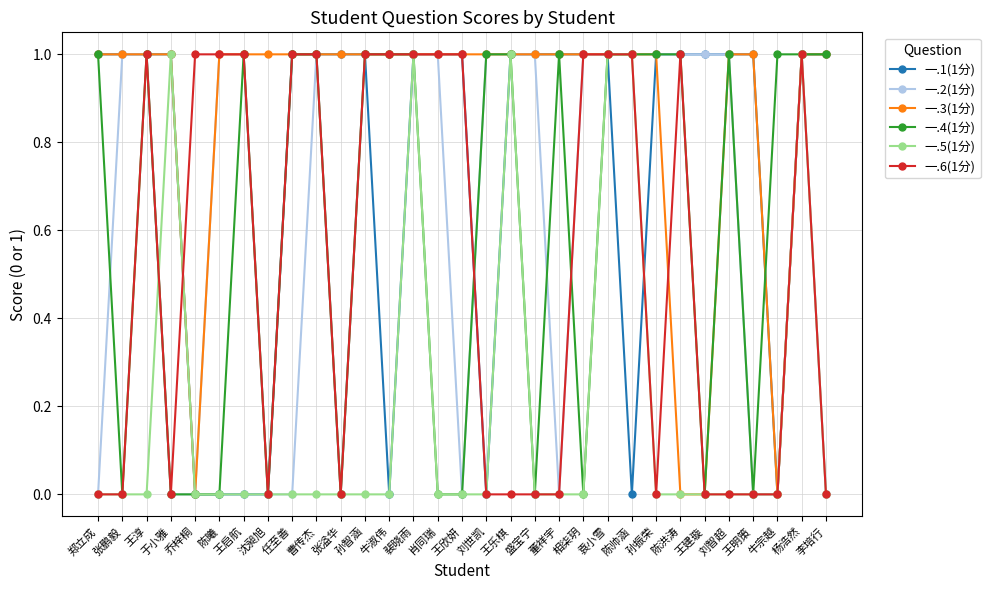

True or false: 一.6(1分) has more than 0 interior local peaks.

True